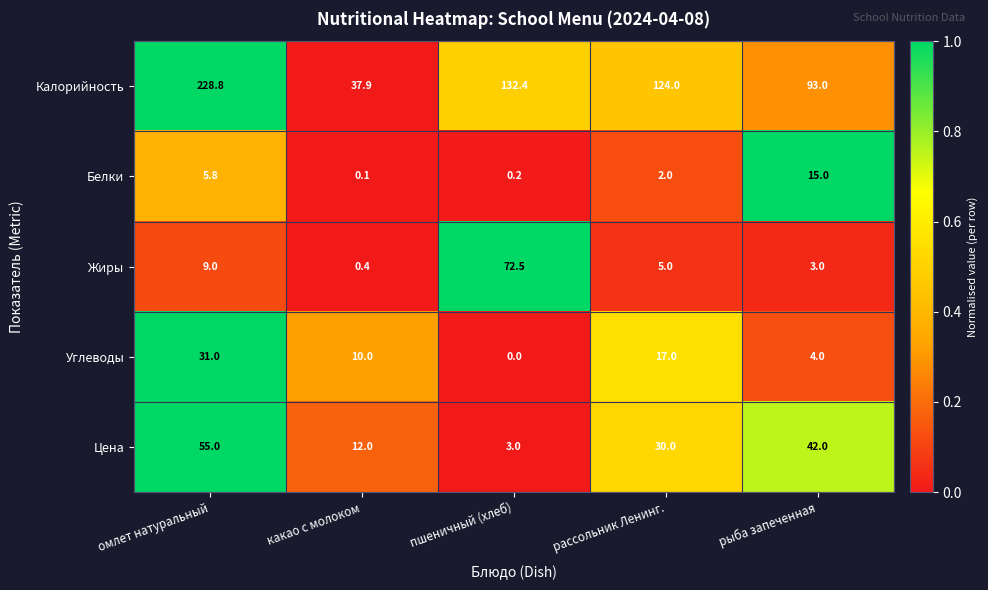

What value does the Жиры series have at рыба запеченная?

3.0